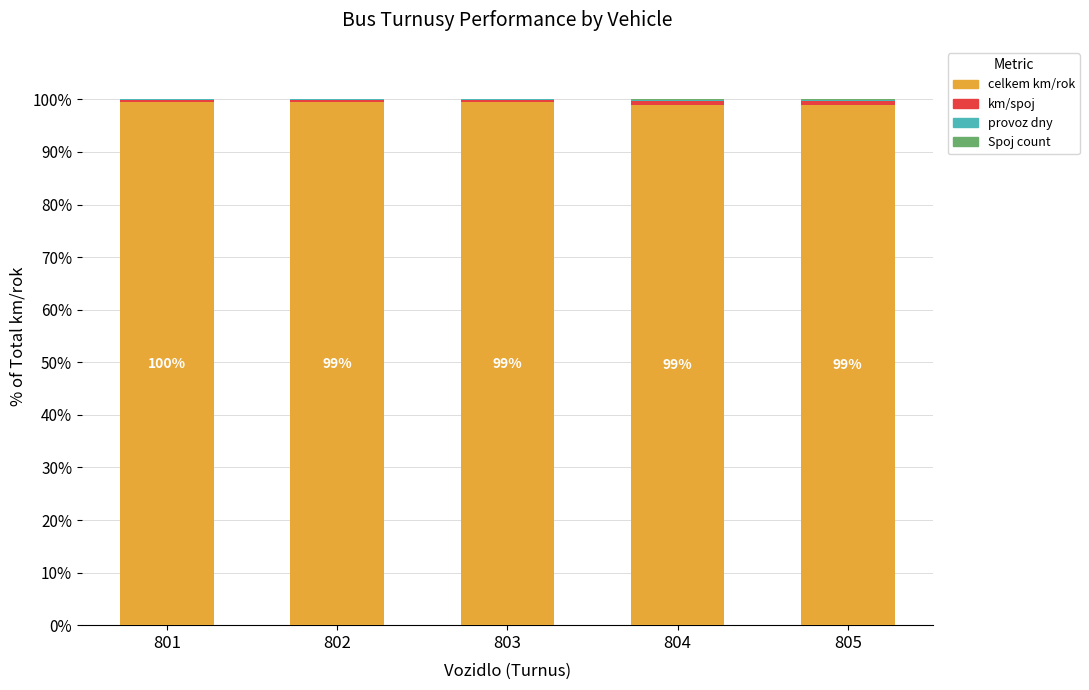

What is the sum of all celkem km/rok values?

496.4